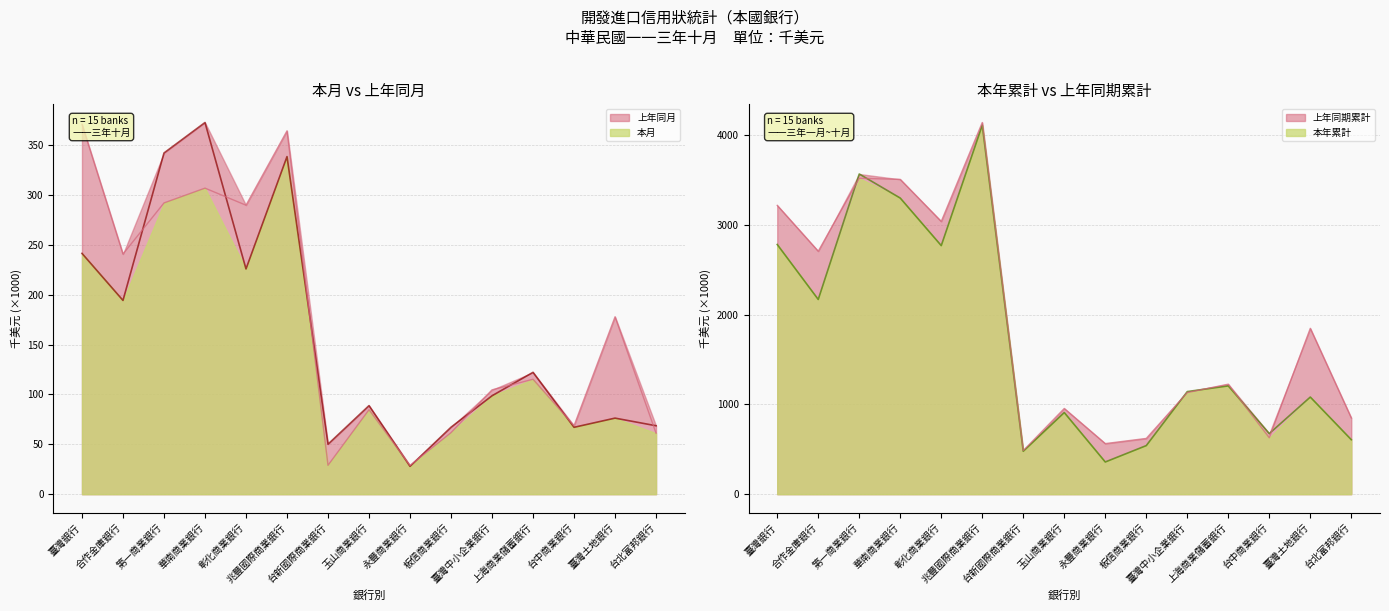

How many interior local valleys does the 上年同期累計 series have?

5